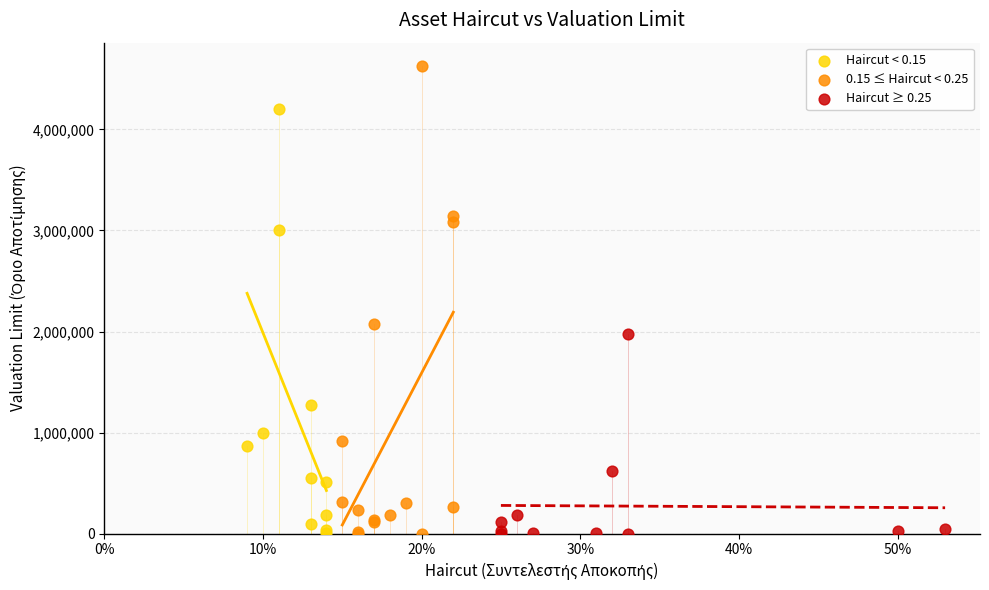

Which series has the largest Y range (max minus min)?

0.15 ≤ Haircut < 0.25